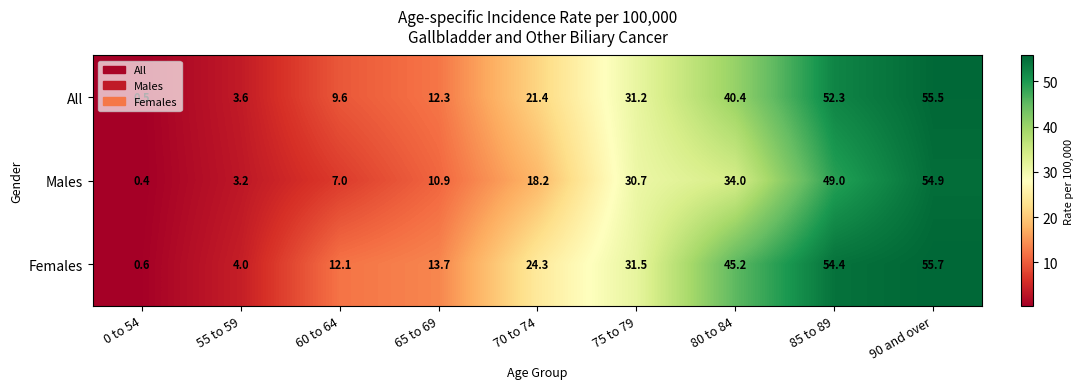

The Females series shows 45.2 at 80 to 84. True or false?

True